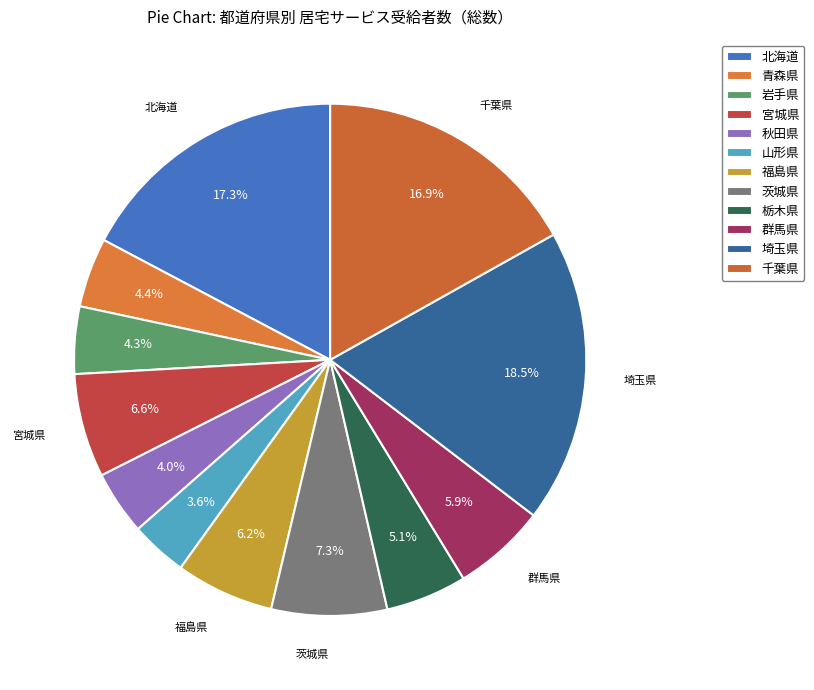

Is there a majority slice in this chart?

No